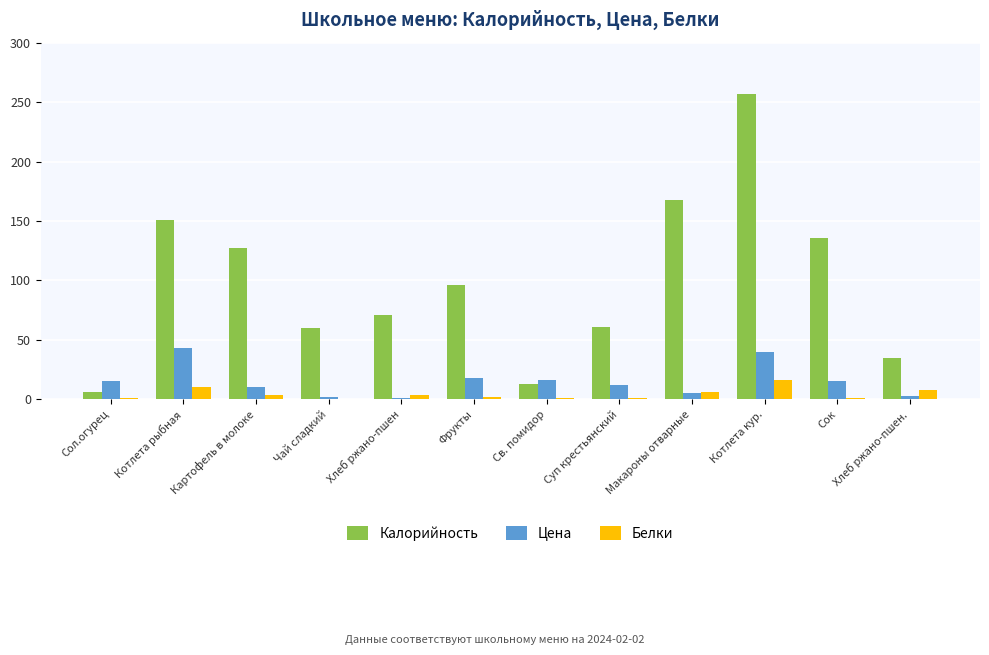

Which series has the largest total across all categories?

Калорийность